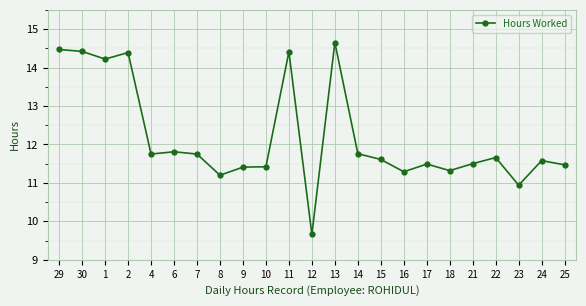

Which label corresponds to the largest value in the chart?

13